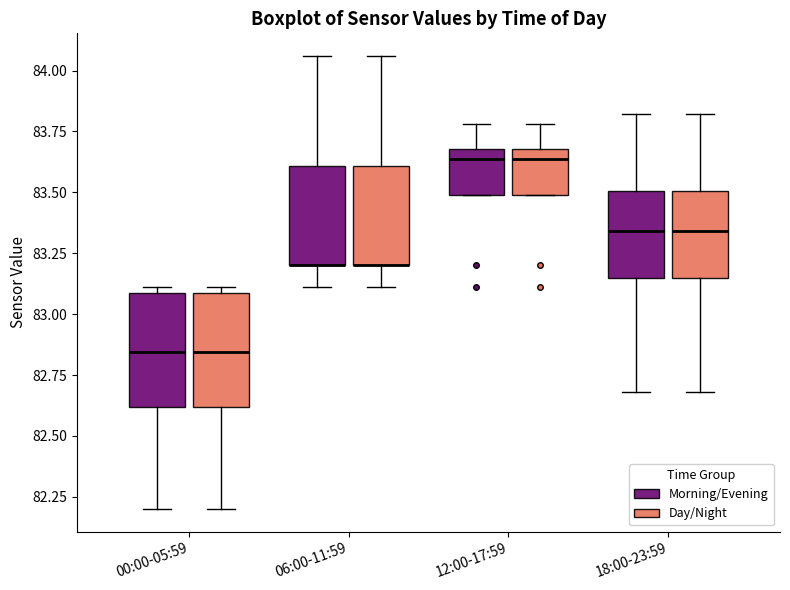

Where is the lower edge of the box for 06:00-11:59 (Morning/Evening) on the y-axis? The values are not printed on the chart, so give them approximately, as read against the axis.

83.20